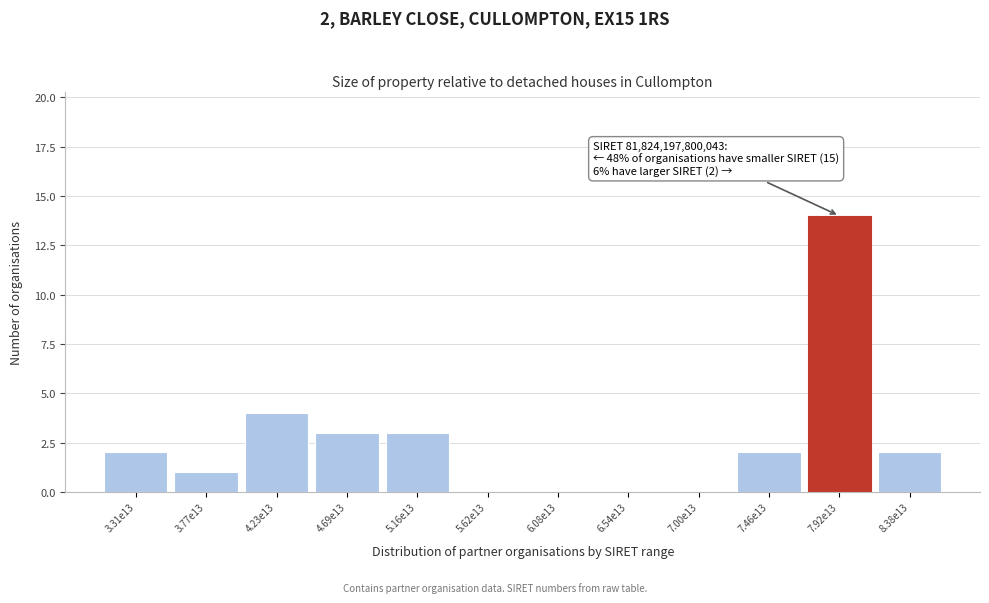

Reading right to left, list all the values displayed in this chart.

8.38e13=2	7.92e13=14	7.46e13=2	7.00e13=0	6.54e13=0	6.08e13=0	5.62e13=0	5.16e13=3	4.69e13=3	4.23e13=4	3.77e13=1	3.31e13=2